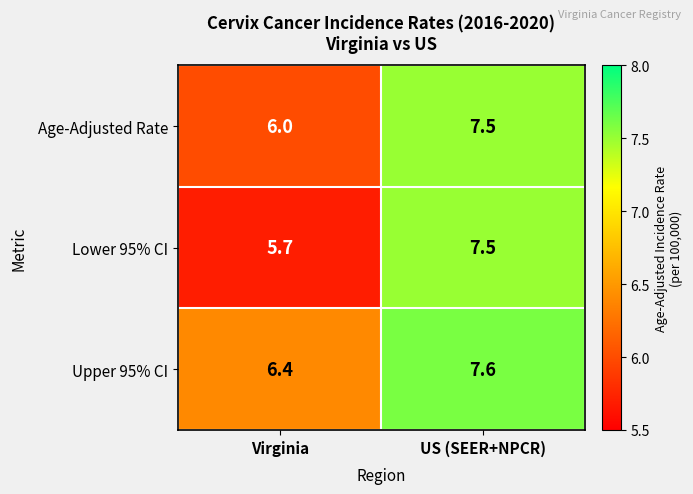

Between Virginia and US (SEER+NPCR), which series saw the biggest shift?

Lower 95% CI